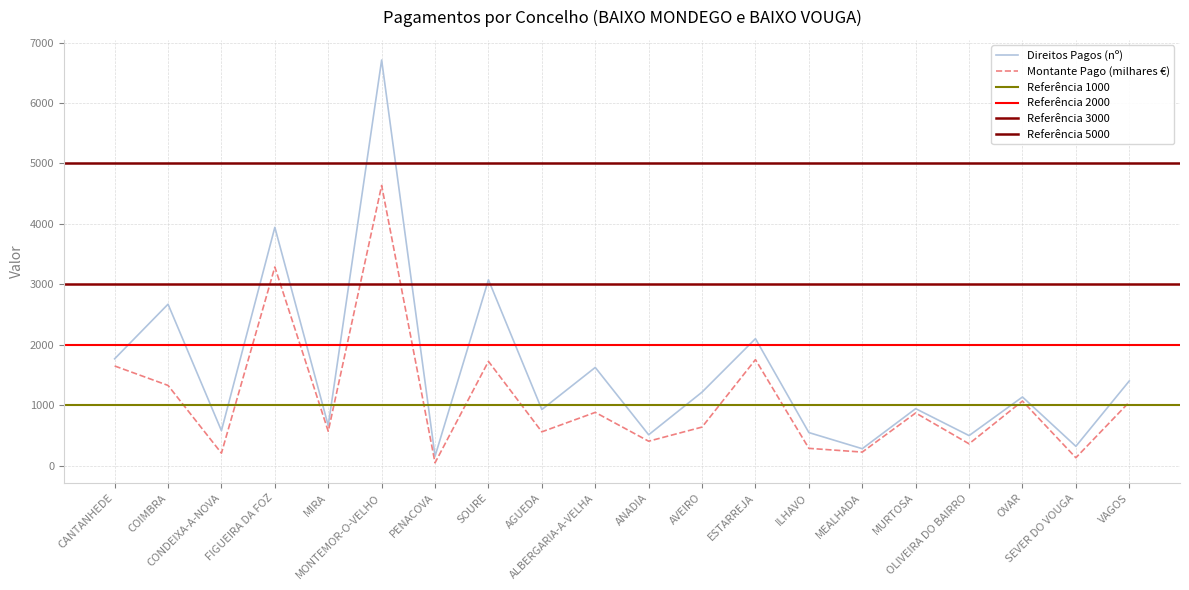

List the series in order of their overall mean, highest first.

Direitos Pagos (nº), Montante Pago (milhares €)